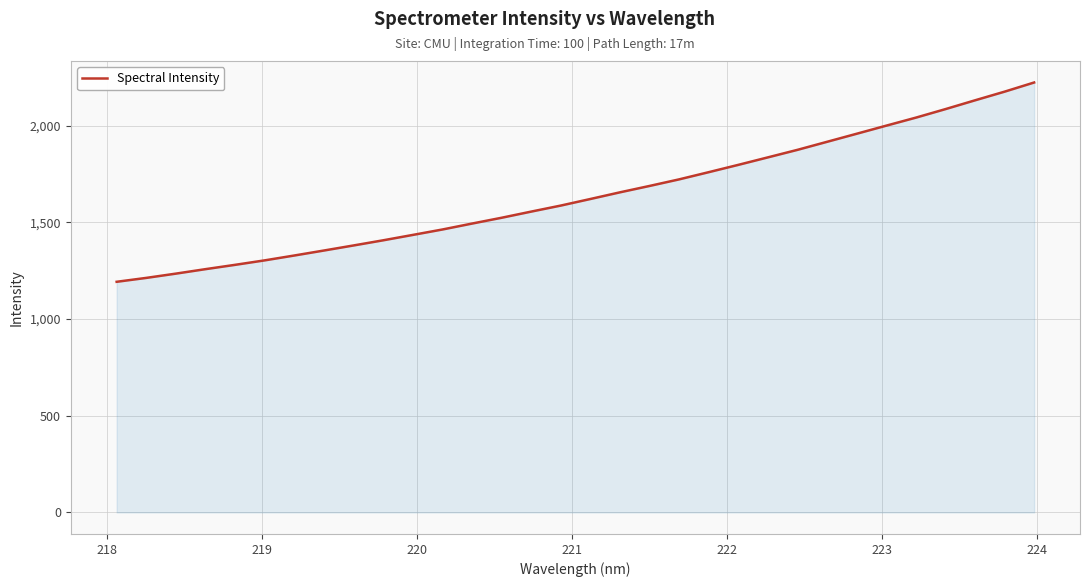

What is the maximum value shown in the chart?

2223.4